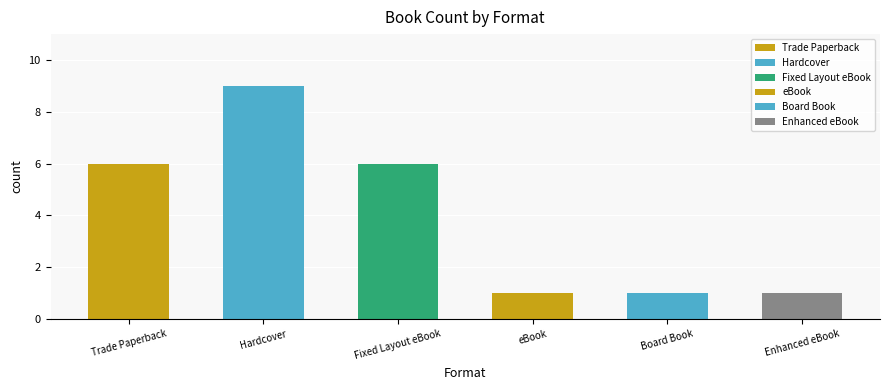

What value does the data have at Hardcover?

9